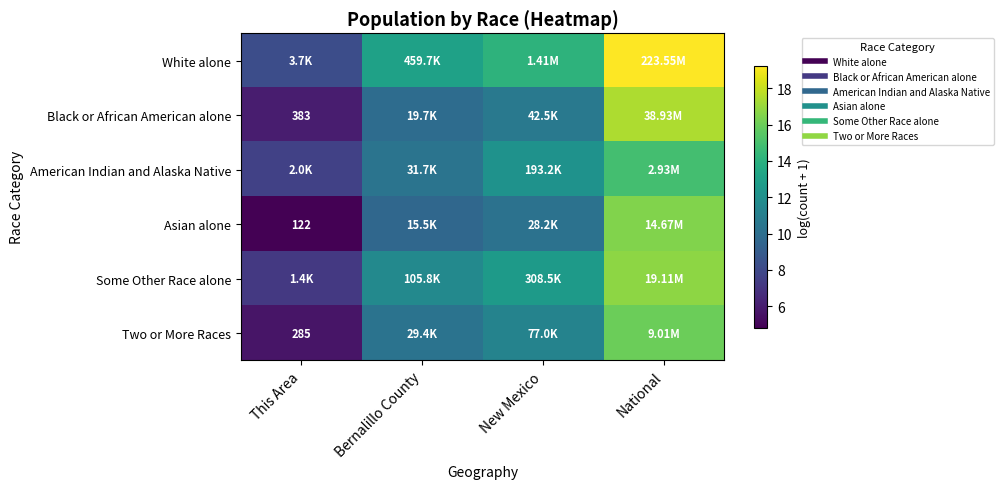

Which has a higher value, This Area or New Mexico?

New Mexico